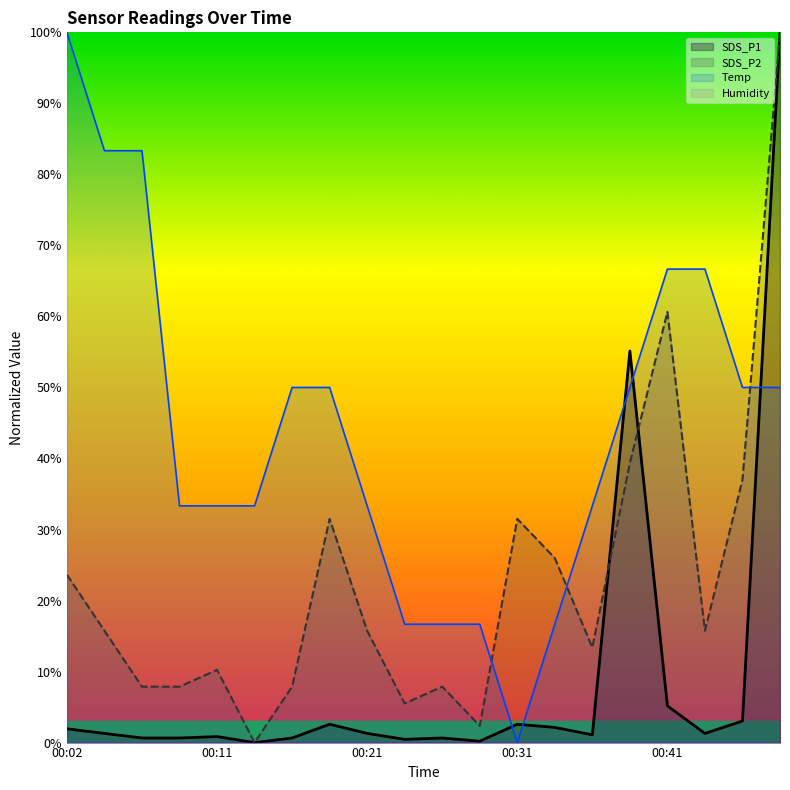

After their last crossing, which series has the higher values: SDS_P2 or SDS_P1?

SDS_P2